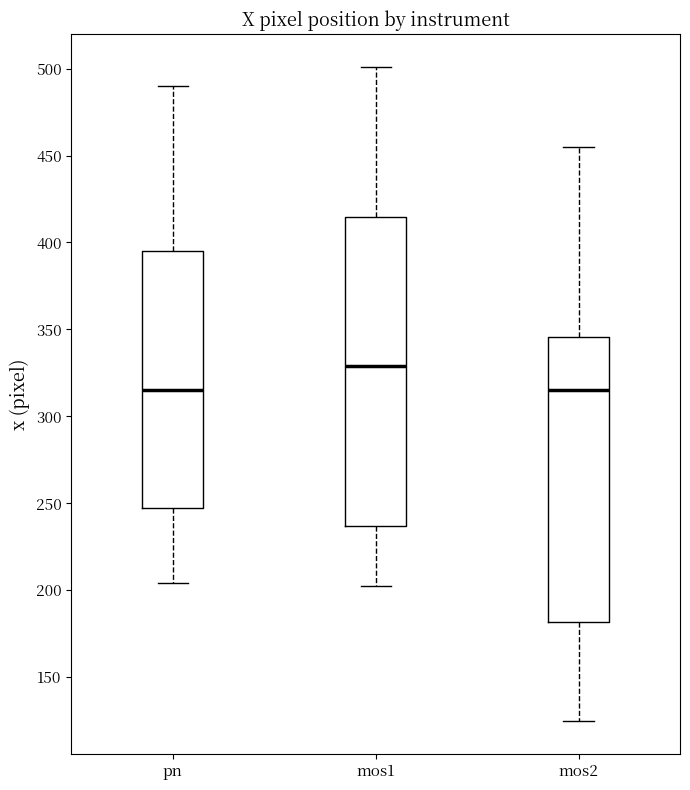

Reading left to right, transcribe this box plot: for each box, give where its median line is, the range the box spans, and where its two whiskers end, as read against the y-axis. The values are not printed on the chart, so give them approximately, as read against the axis.

pn: median 315, box 245 to 395, whiskers 205 to 490
mos1: median 330, box 235 to 415, whiskers 205 to 500
mos2: median 315, box 180 to 345, whiskers 125 to 455